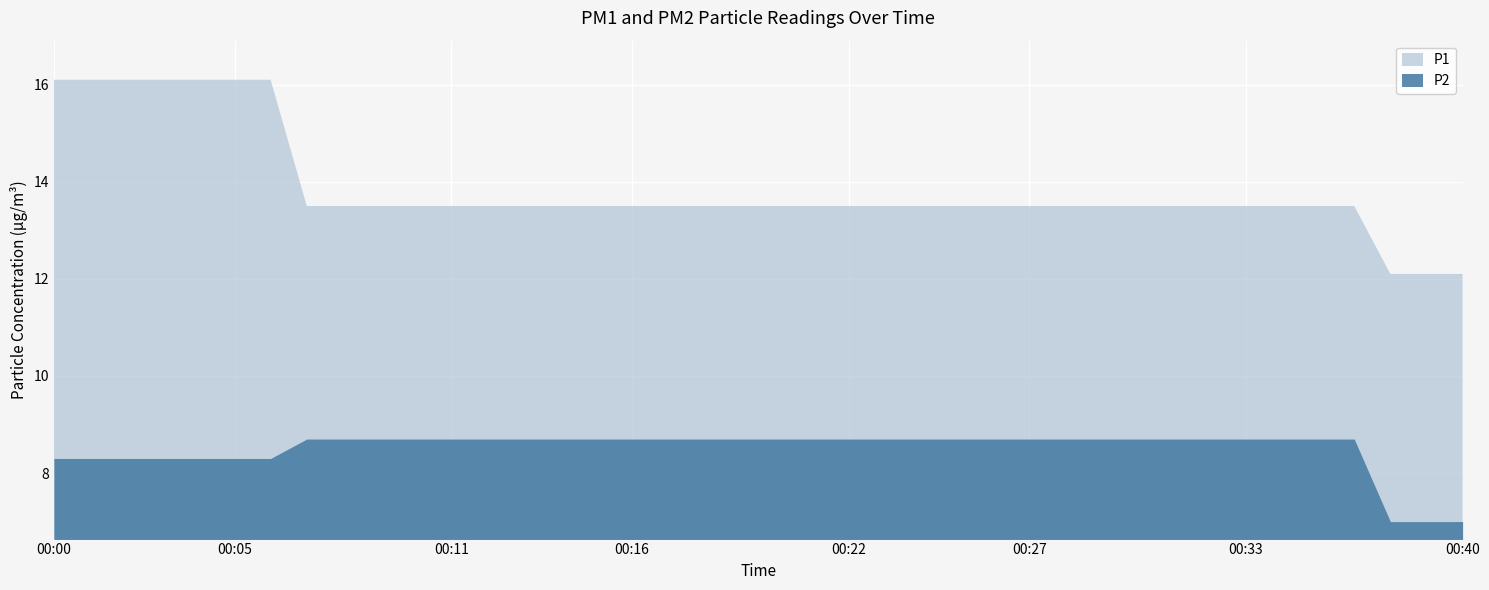

True or false: P1 and P2 intersect in this chart.

False